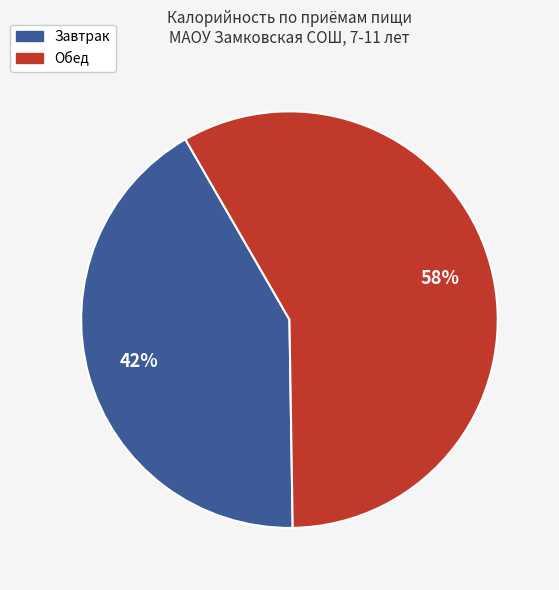

Is it true that Завтрак is 42% of the pie?

True